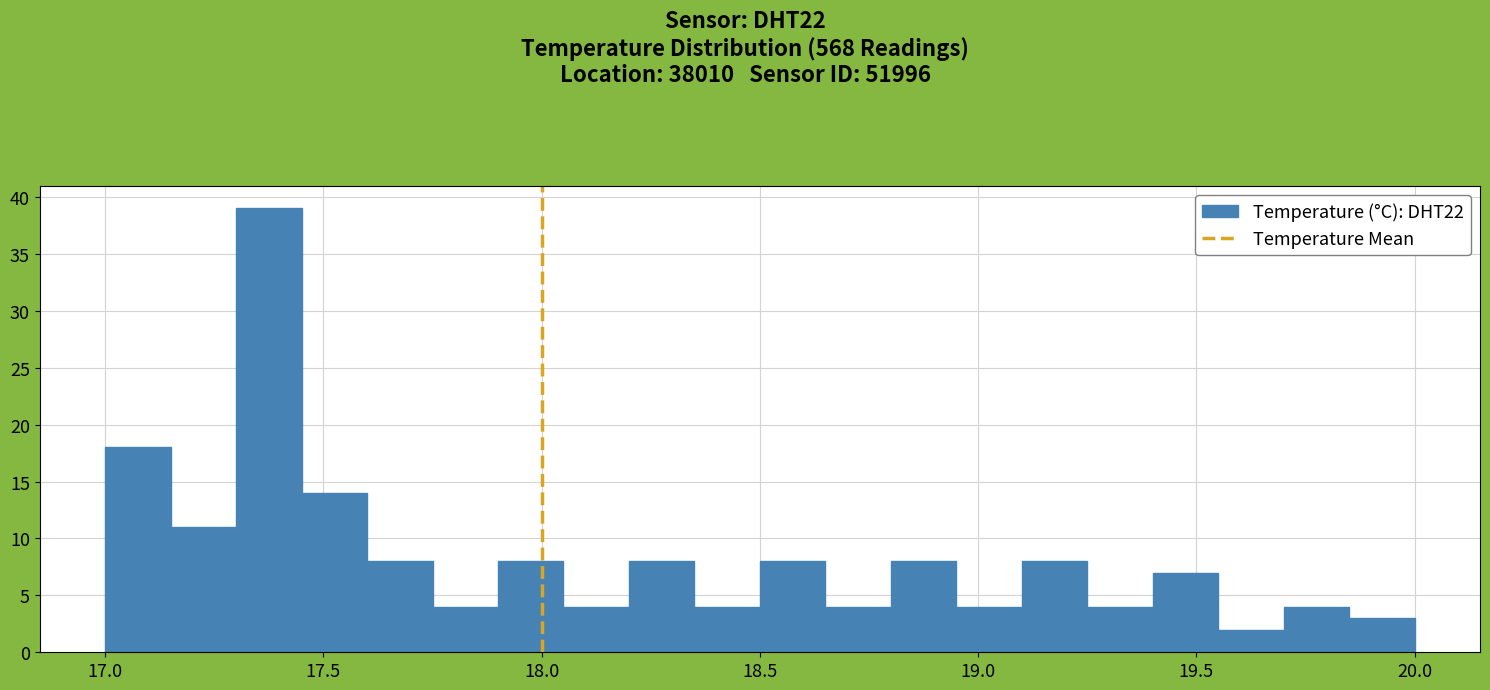

Around what value on the x-axis is the tallest bar? Give the approximate position of its centre, as read against the axis.

17.40